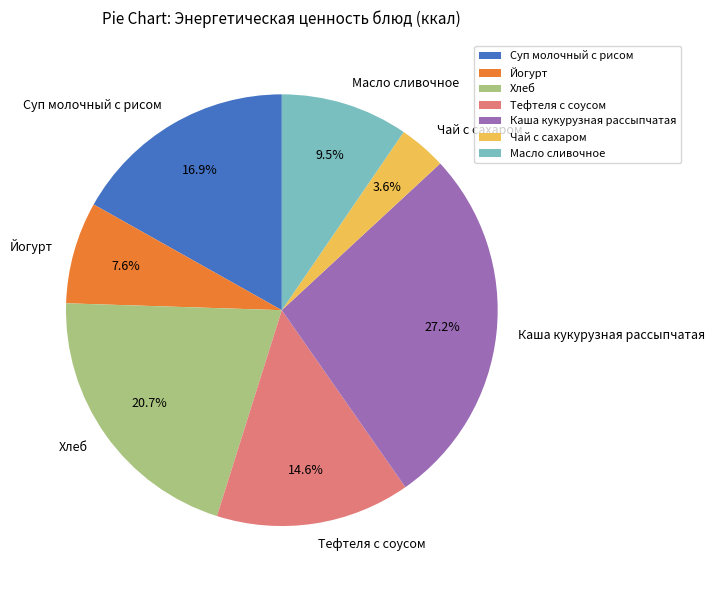

Approximately how many times larger is the value at Хлеб compared to Чай с сахаром?

5.8